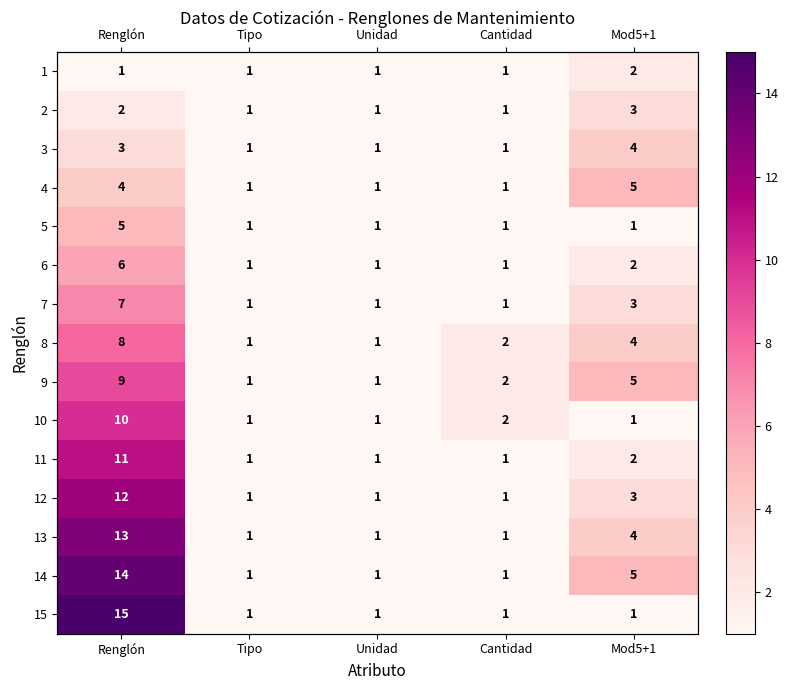

At which category does the chart reach its peak across all series?

Renglón